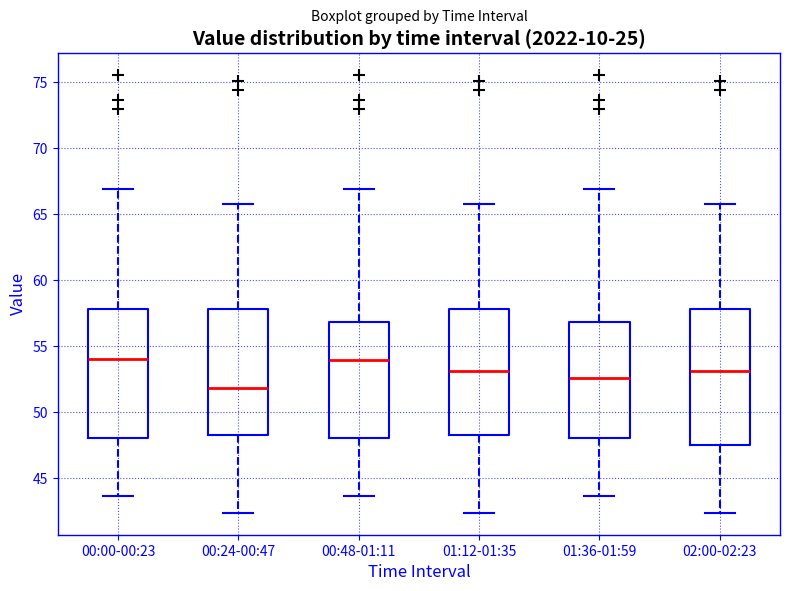

Reading left to right, transcribe this box plot: for each box, give where its median line is, the range the box spans, and where its two whiskers end, as read against the y-axis. The values are not printed on the chart, so give them approximately, as read against the axis.

00:00-00:23: median 54.0, box 48.0 to 58.0, whiskers 43.5 to 67.0
00:24-00:47: median 52.0, box 48.5 to 58.0, whiskers 42.5 to 65.5
00:48-01:11: median 54.0, box 48.0 to 57.0, whiskers 43.5 to 67.0
01:12-01:35: median 53.0, box 48.5 to 58.0, whiskers 42.5 to 65.5
01:36-01:59: median 52.5, box 48.0 to 57.0, whiskers 43.5 to 67.0
02:00-02:23: median 53.0, box 47.5 to 58.0, whiskers 42.5 to 65.5